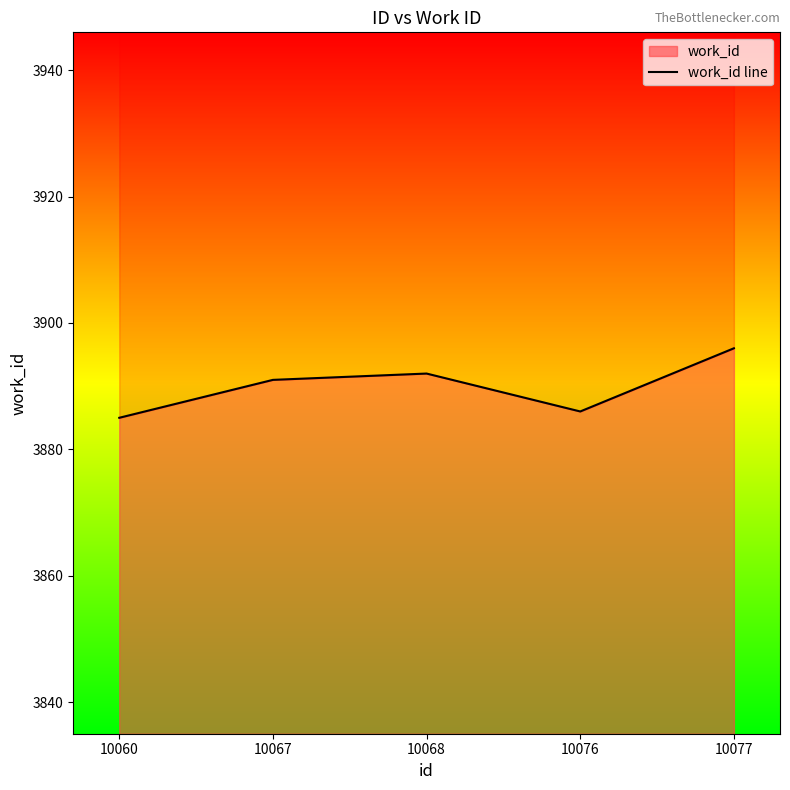

What is the difference between the values at 10068 and 10060?

7